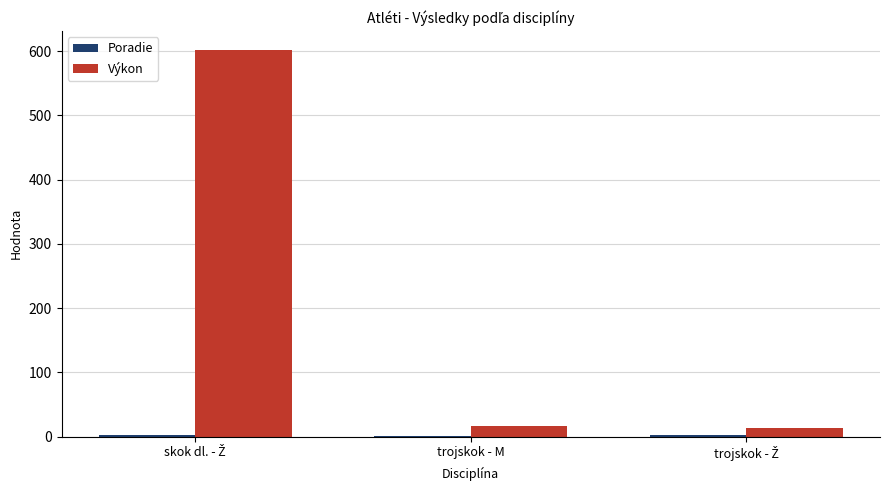

At which label is Výkon closest to 307?

trojskok - M